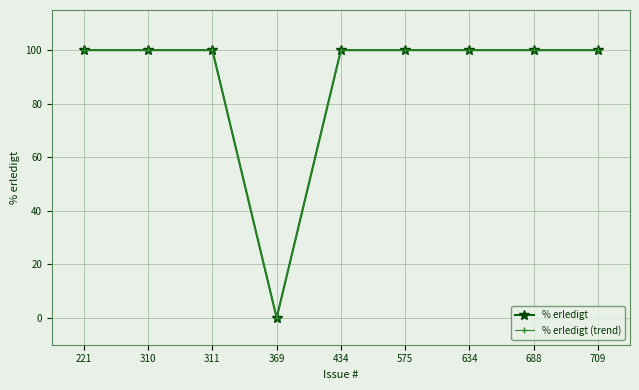

At which category is the sum across all series the highest?

221